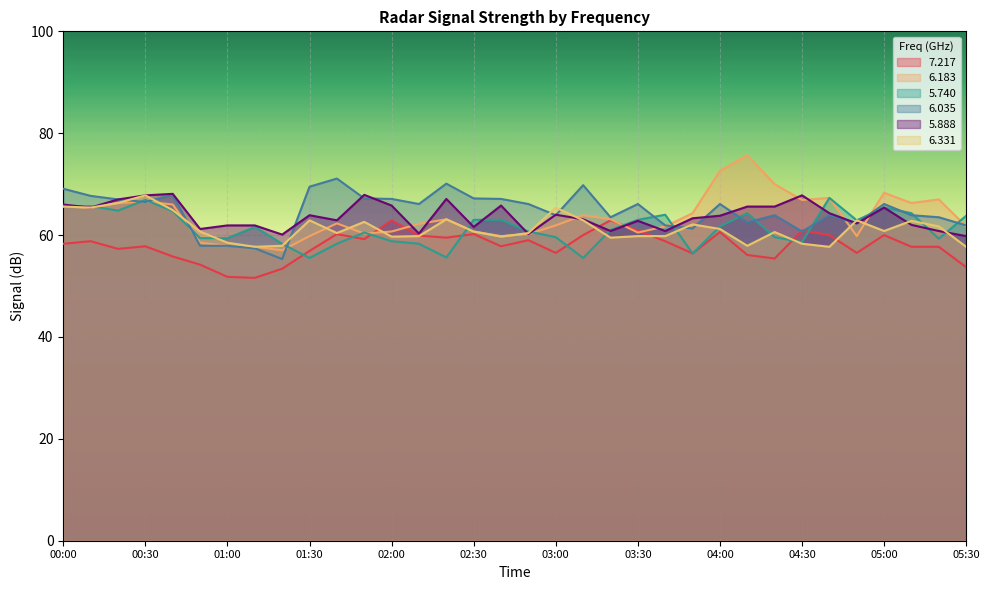

How many intersections are there between 6.183 and 6.035?

8